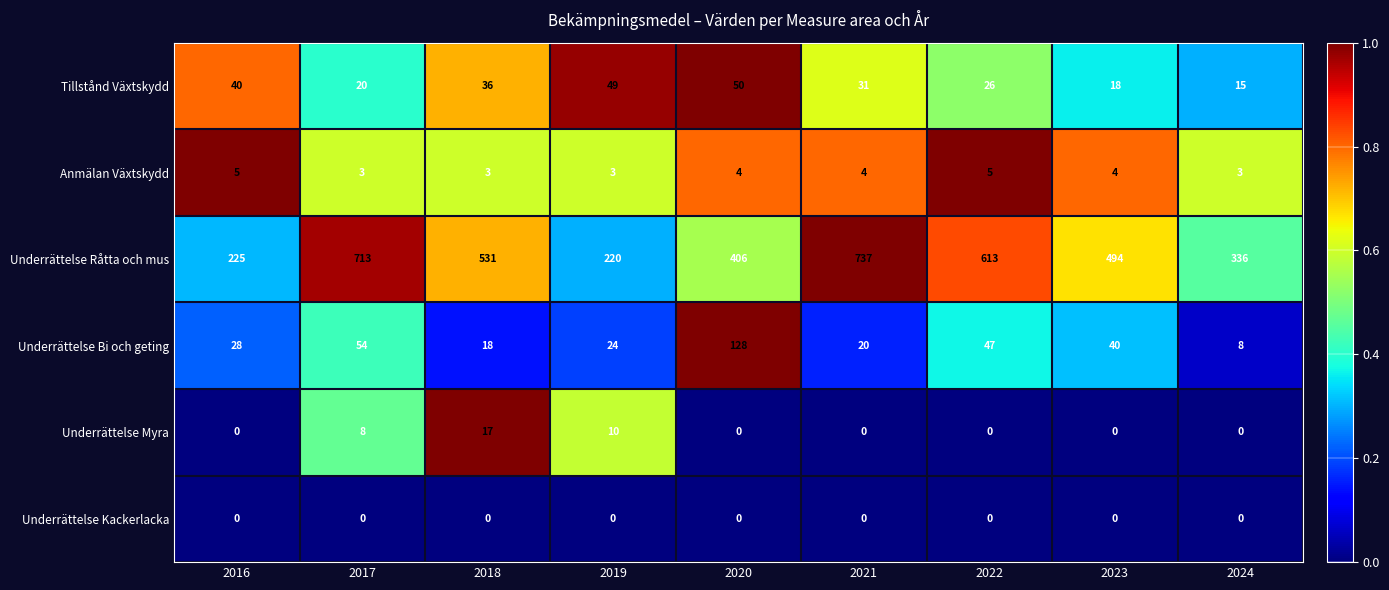

What is the lowest value of the Tillstånd Växtskydd series?

15